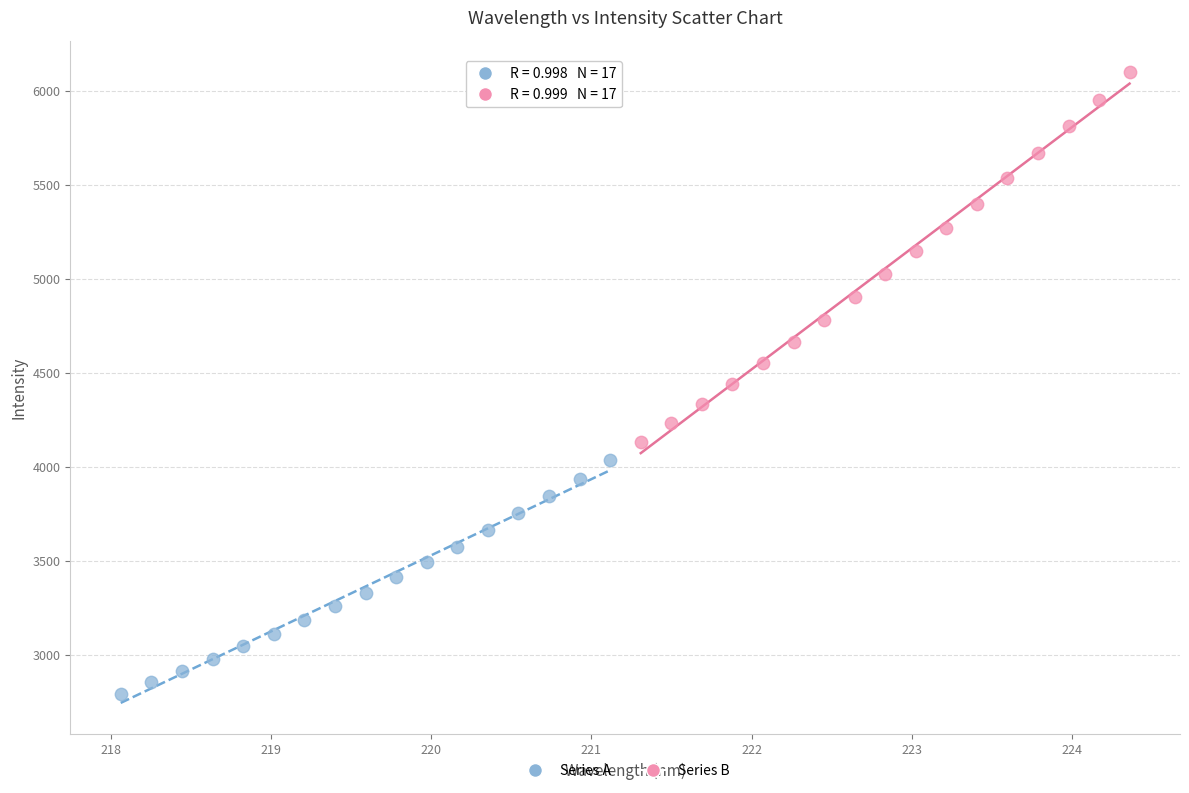

Which series has the largest Y range (max minus min)?

Series B